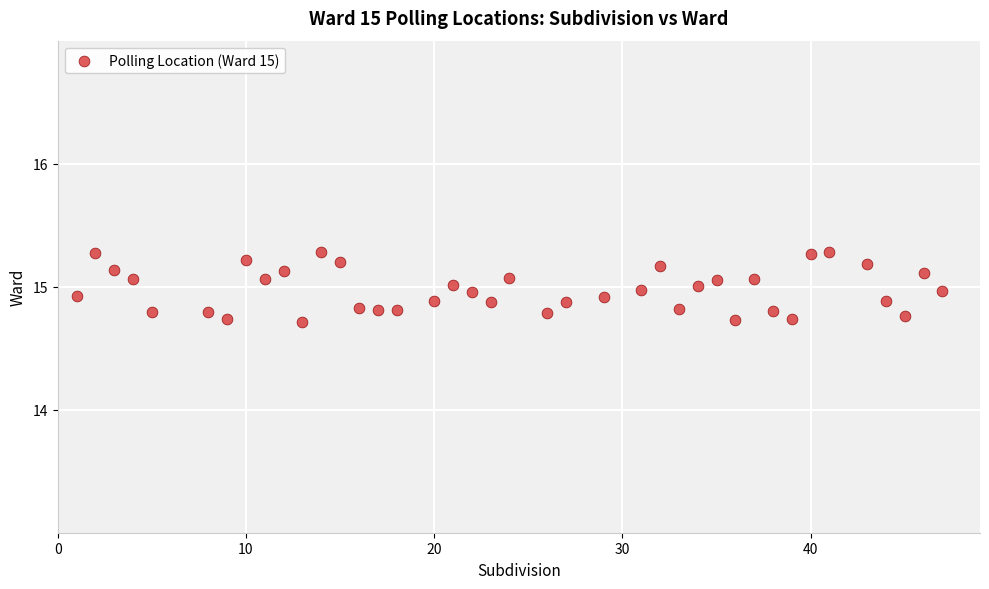

What is the range of X values (max minus min)?

46.0